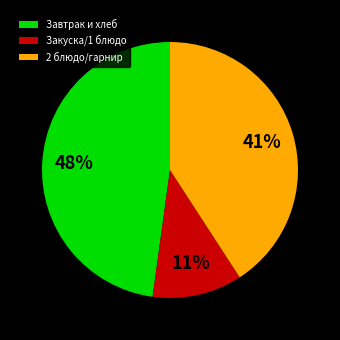

Rank the categories by value from highest to lowest.

Завтрак и хлеб, 2 блюдо/гарнир, Закуска/1 блюдо